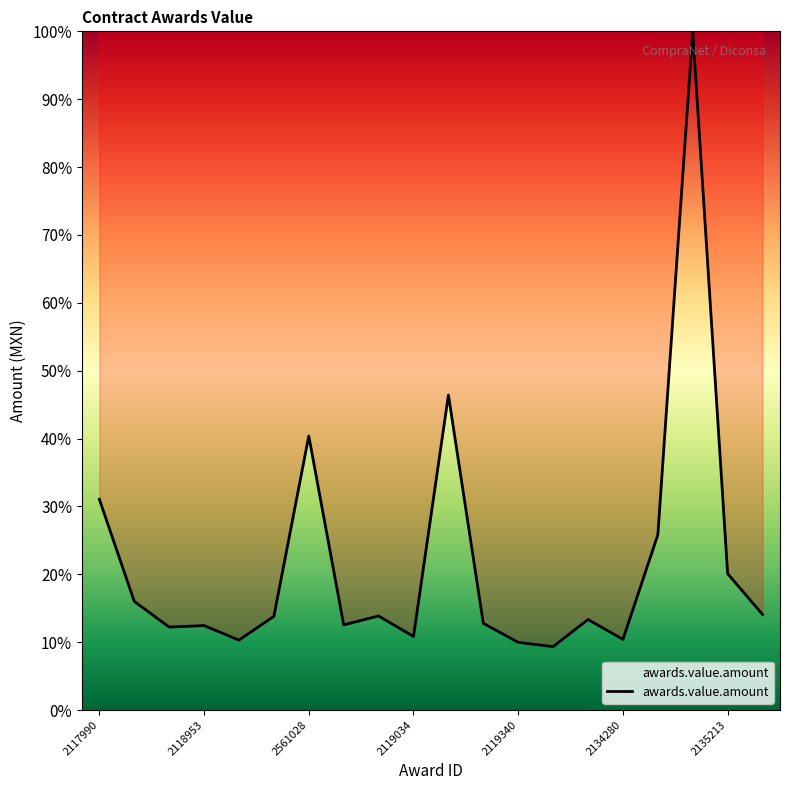

Does the chart have visible grid lines?

No